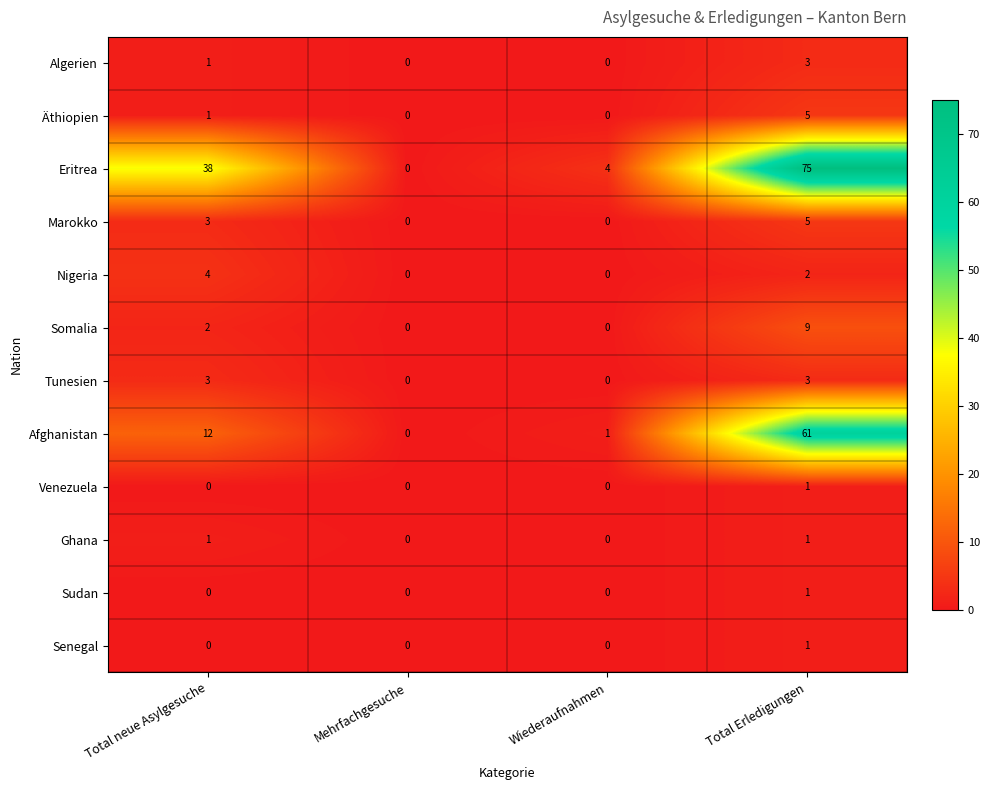

At which category is the sum across all series the highest?

Total Erledigungen